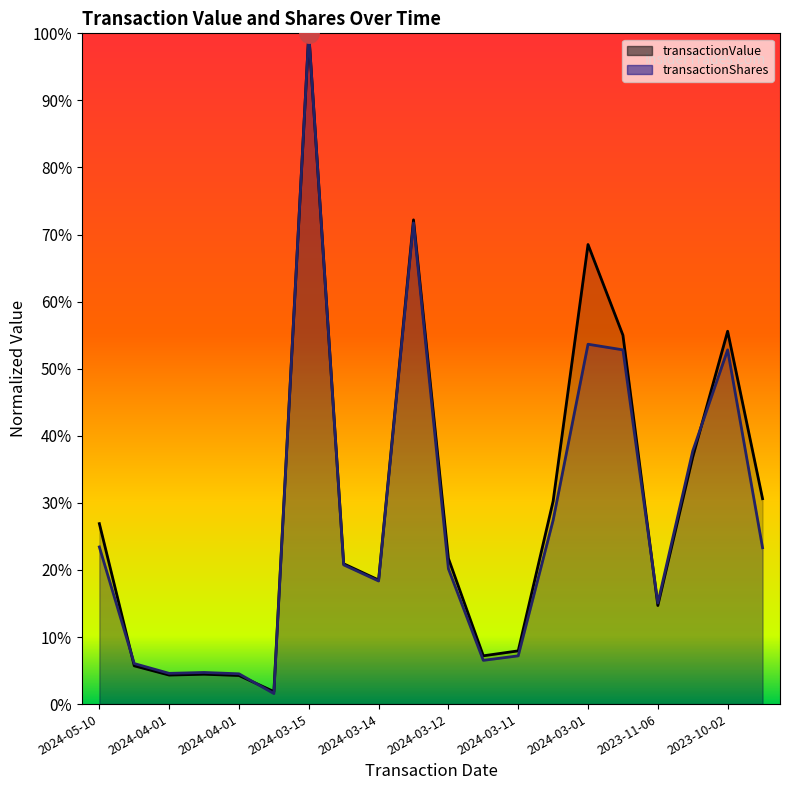

In transactionValue (line), how many points are lower than both neighbors (excluding endpoints)?

5